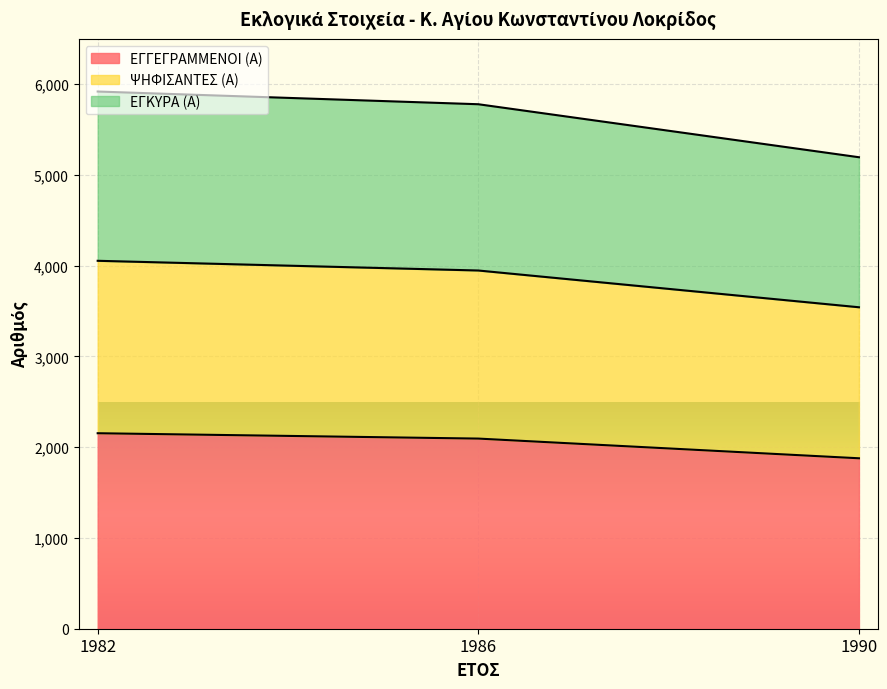

Count the number of data series in this chart.

3